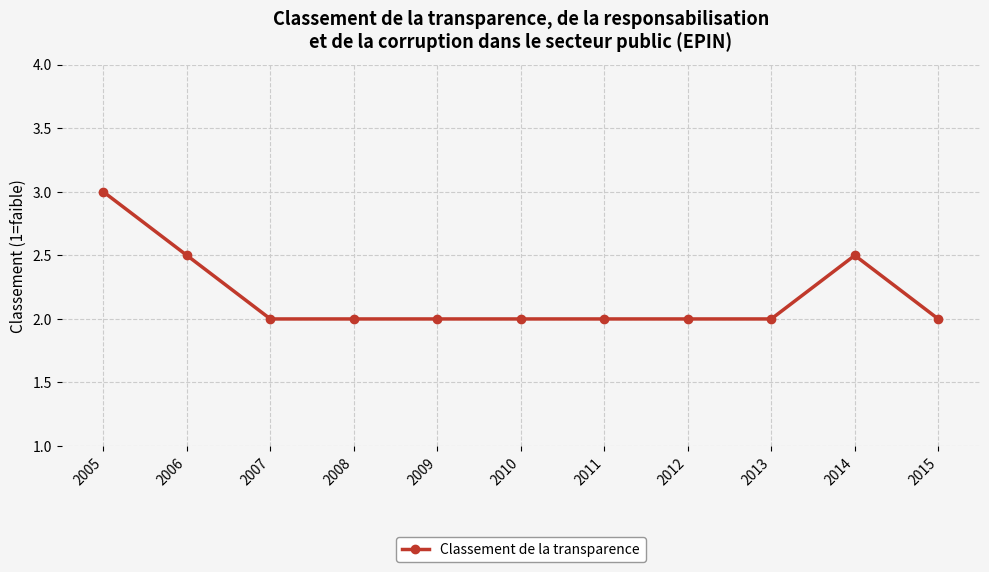

Between 2014 and 2013, which is larger?

2014